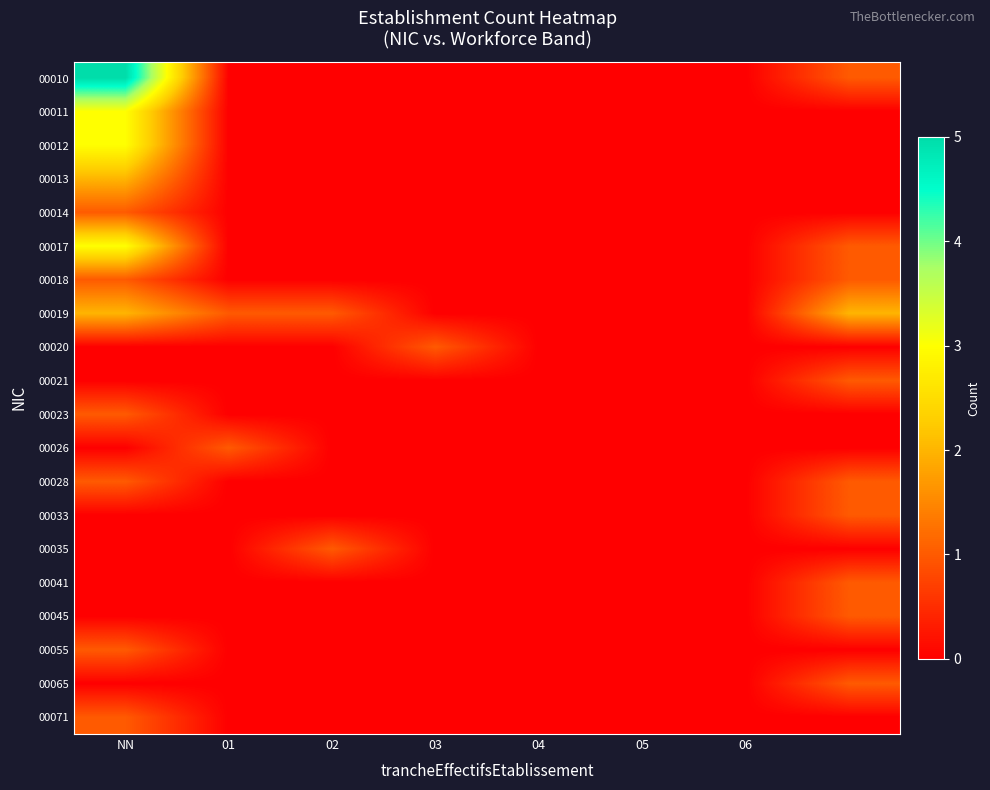

Reading right to left, transcribe all the data shown in this chart.

00010: 1	0	0	0	0	0	0	5
00011: 0	0	0	0	0	0	0	3
00012: 0	0	0	0	0	0	0	3
00013: 0	0	0	0	0	0	0	2
00014: 0	0	0	0	0	0	0	1
00017: 1	0	0	0	0	0	0	3
00018: 1	0	0	0	0	0	0	1
00019: 2	0	0	0	0	1	1	2
00020: 0	0	0	0	1	0	0	0
00021: 1	0	0	0	0	0	0	0
00023: 0	0	0	0	0	0	0	1
00026: 0	0	0	0	0	0	1	0
00028: 1	0	0	0	0	0	0	1
00033: 1	0	0	0	0	0	0	0
00035: 0	0	0	0	0	1	0	0
00041: 1	0	0	0	0	0	0	0
00045: 1	0	0	0	0	0	0	0
00055: 0	0	0	0	0	0	0	1
00065: 1	0	0	0	0	0	0	0
00071: 0	0	0	0	0	0	0	1